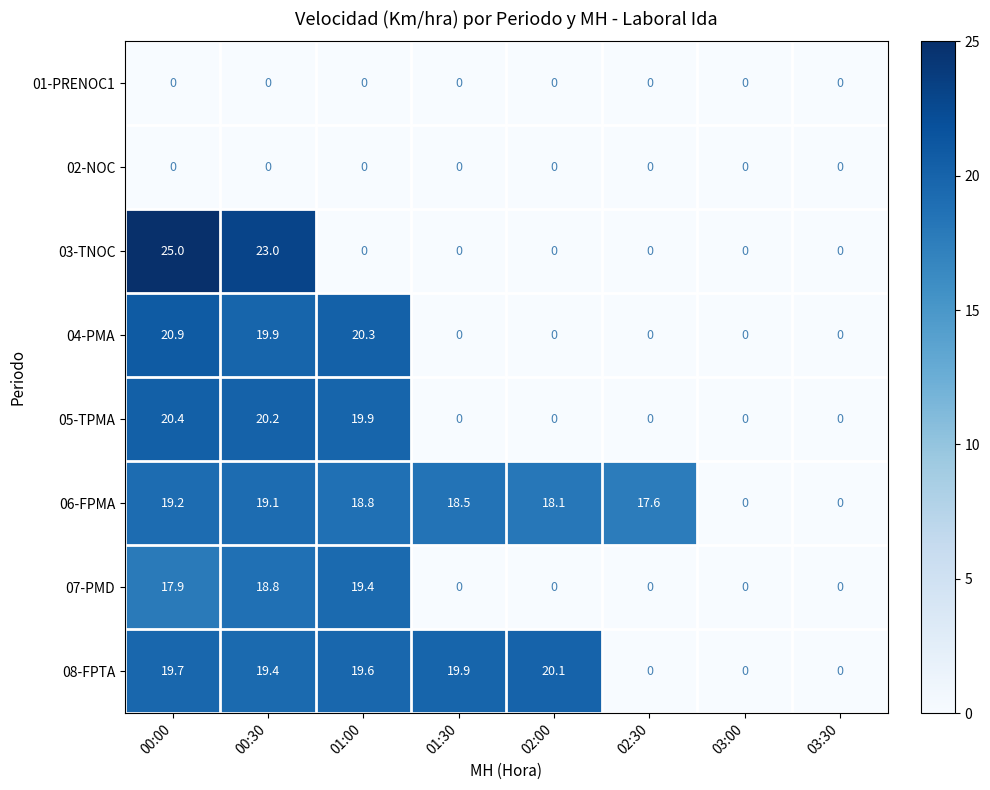

Is the value of 08-FPTA at 01:30 greater than the value of 07-PMD at 02:00?

Yes